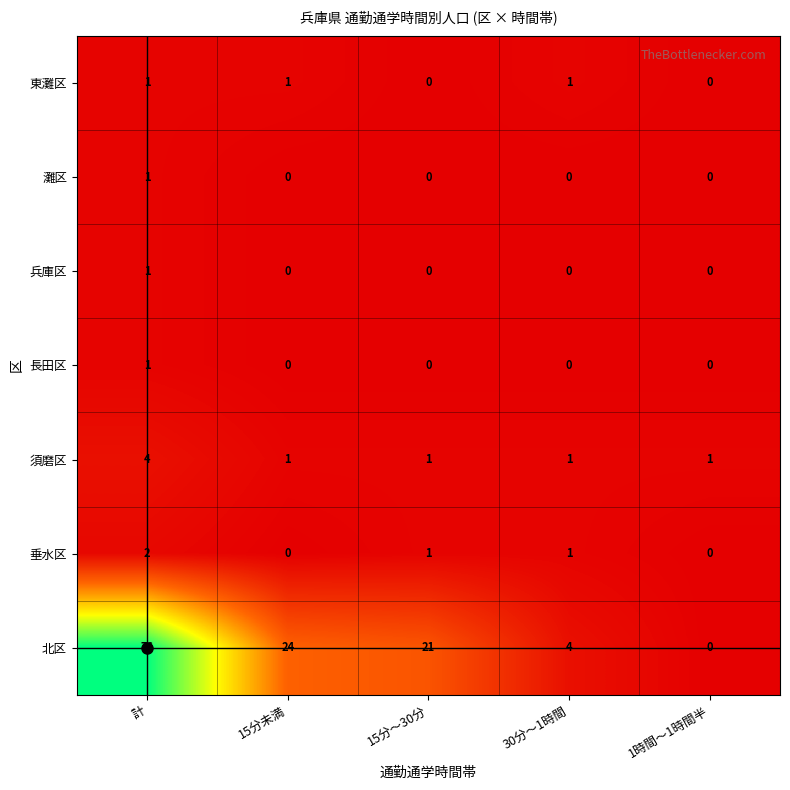

How many distinct data groups are displayed?

7